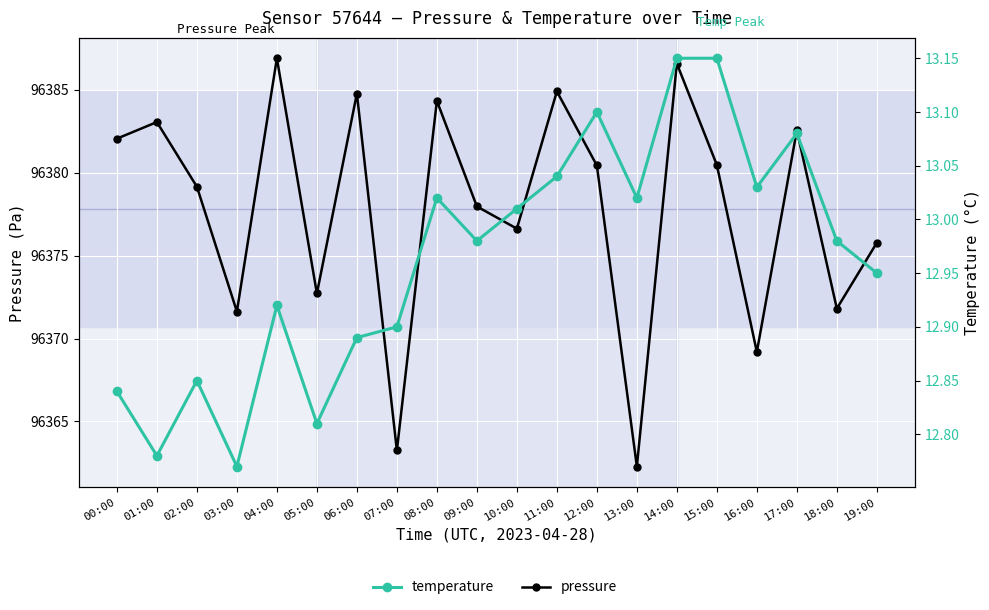

At which category is the sum across all series the highest?

04:00